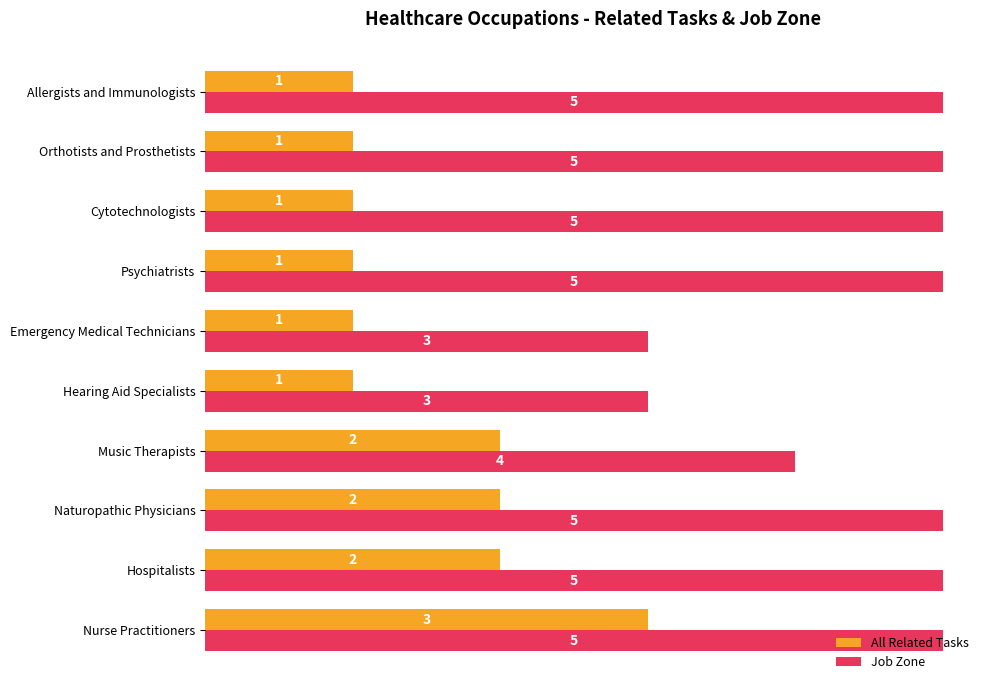

At how many categories does at least one series exceed 1?

10